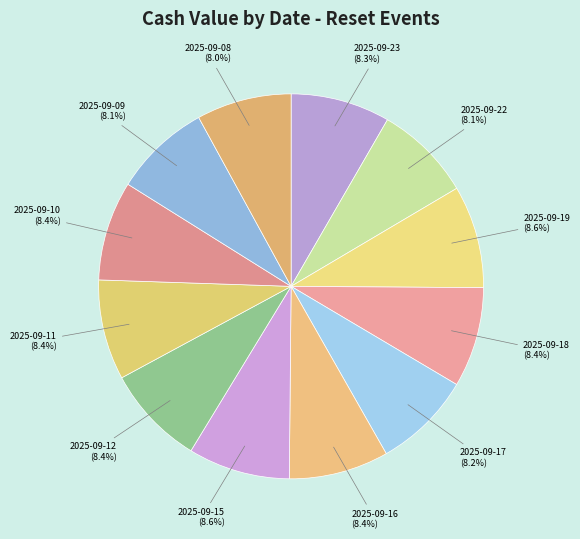

Is the sum of 2025-09-09 and 2025-09-11 greater than half?

No